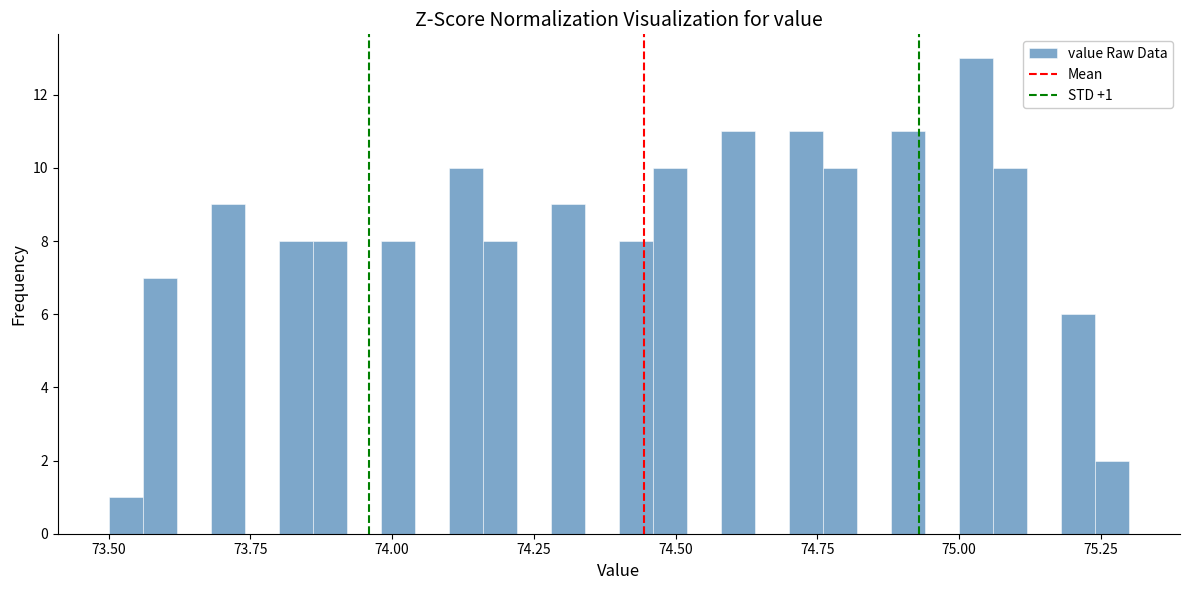

Read against the x-axis, roughly where is the centre of the tallest bar?

75.05